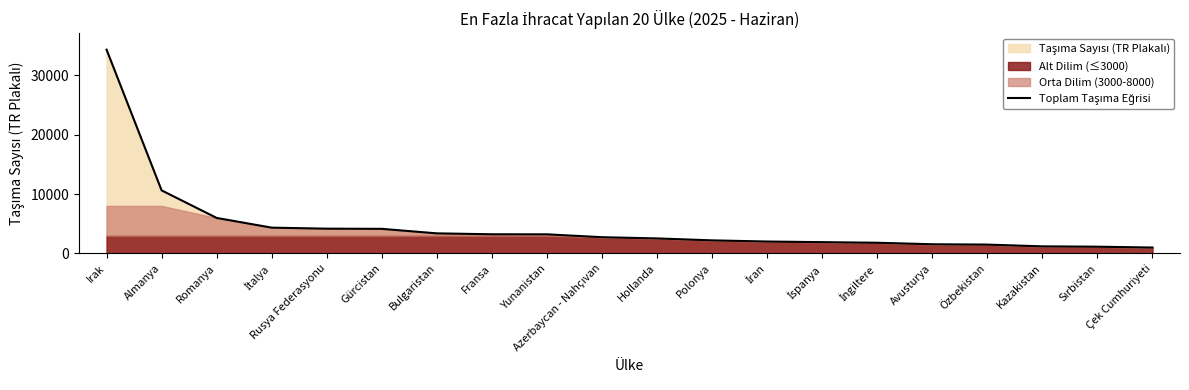

What is the label of the 18th point from the left?

Kazakistan